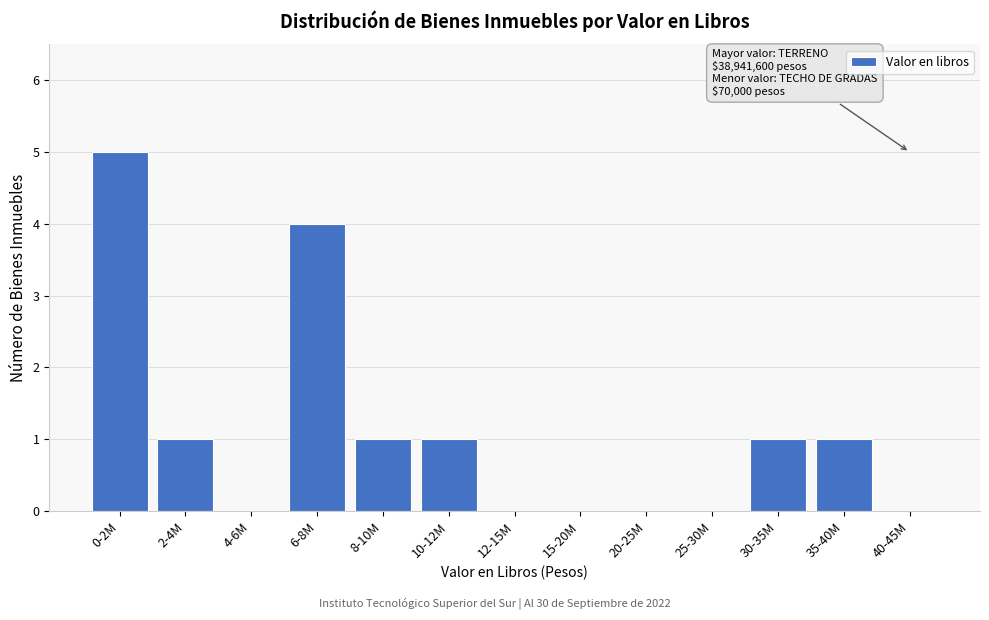

Reading left to right, what are all the values shown in this chart?

0-2M=5	2-4M=1	4-6M=0	6-8M=4	8-10M=1	10-12M=1	12-15M=0	15-20M=0	20-25M=0	25-30M=0	30-35M=1	35-40M=1	40-45M=0